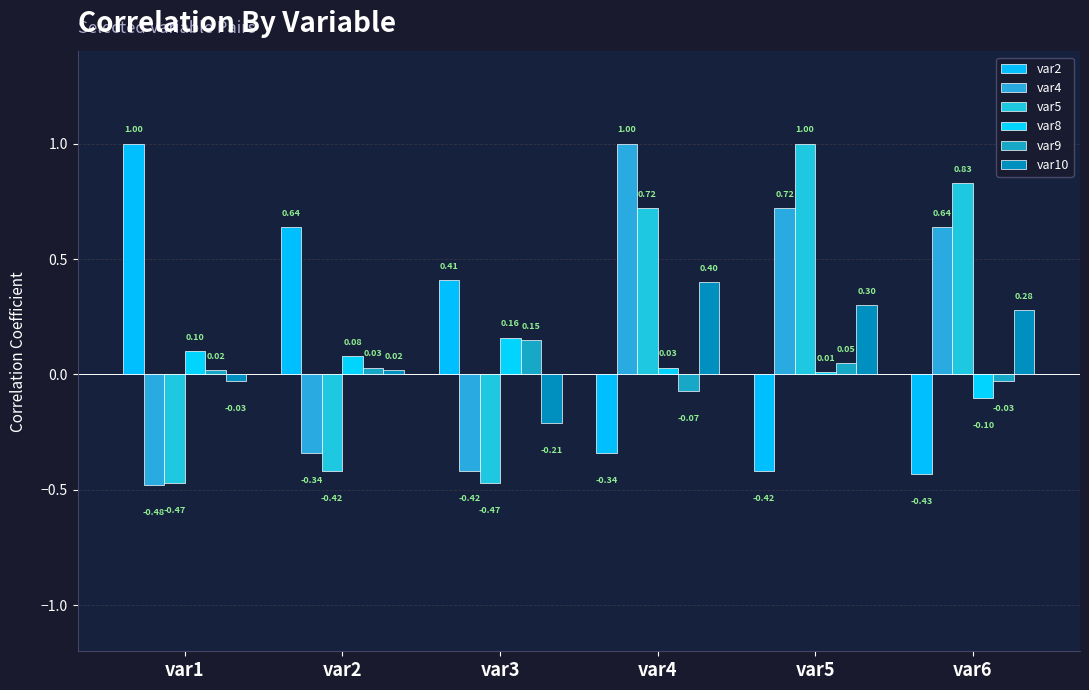

What is the difference between the maximum and minimum values in the var9 series?

0.2